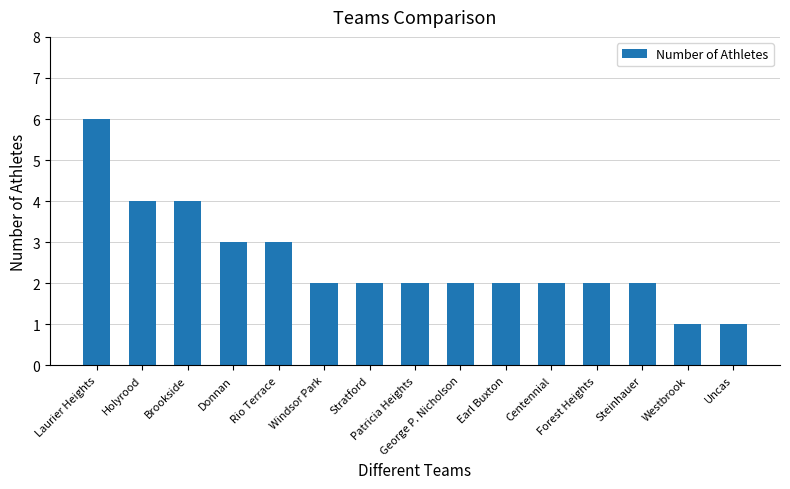

What is the average value?

3